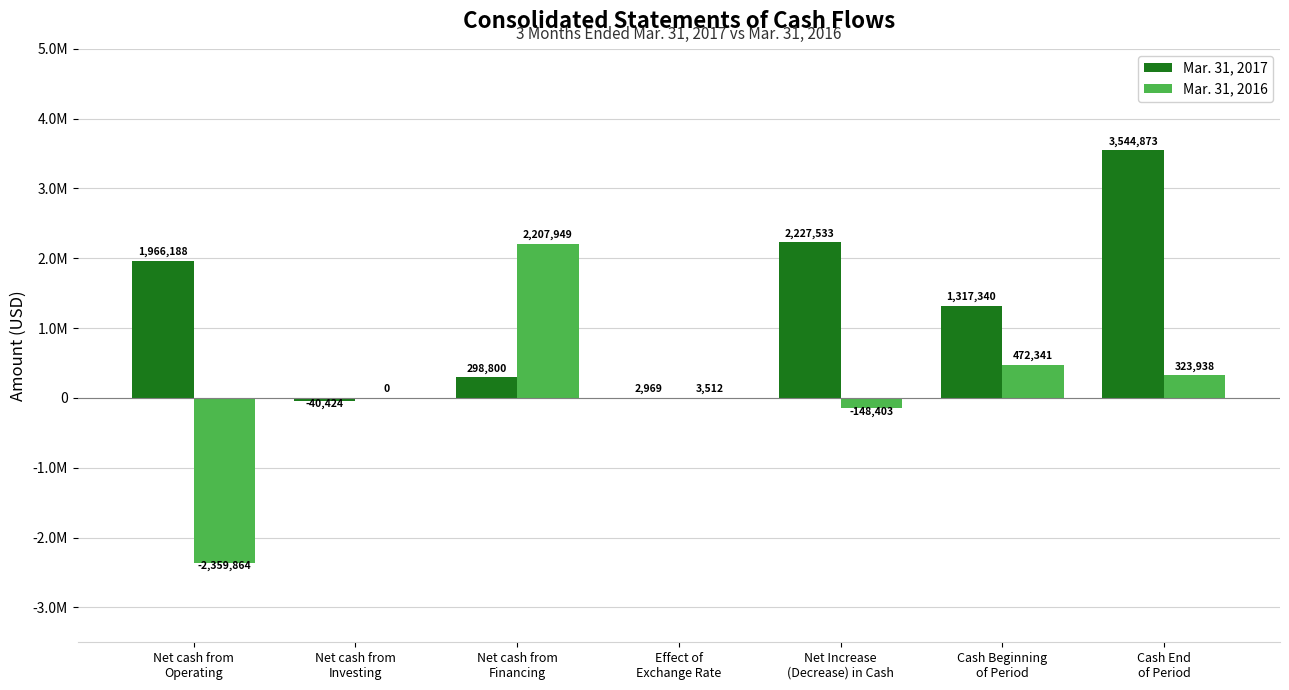

What are all the series names shown in the legend?

Mar. 31, 2017, Mar. 31, 2016